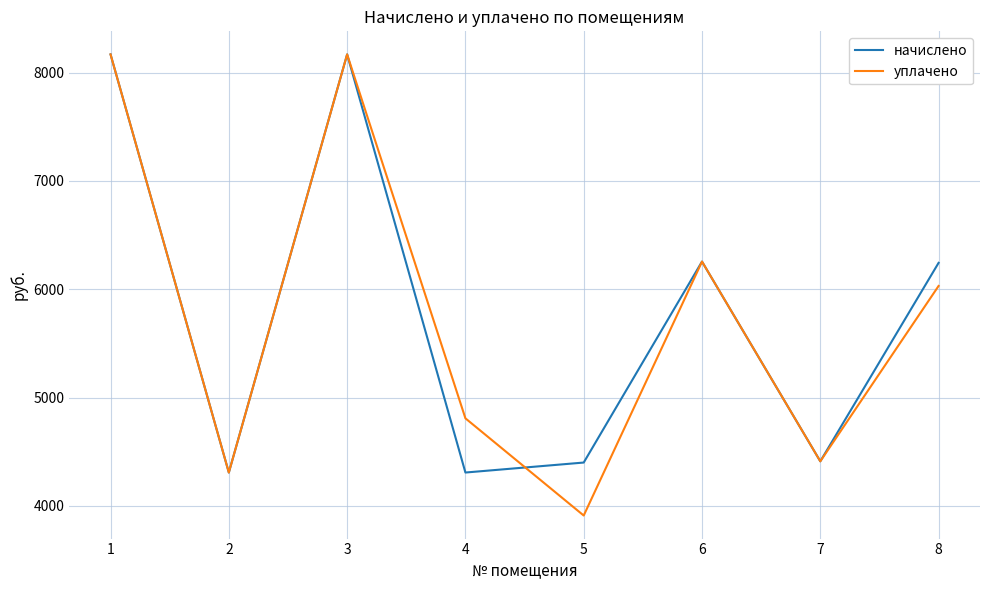

Is the value of уплачено at 2 greater than the value of начислено at 5?

No